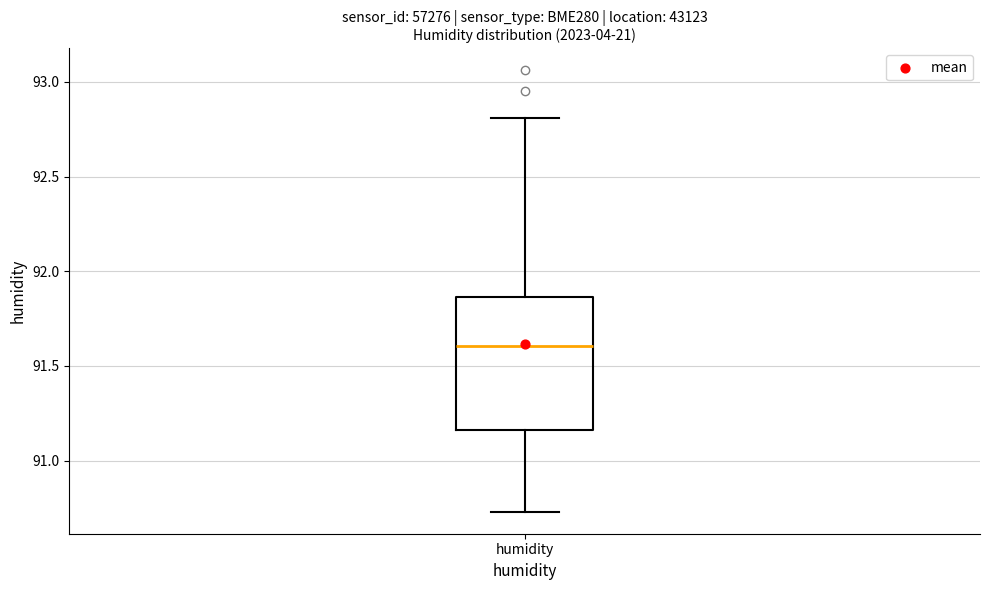

Read this box plot against the y-axis: the position of the median line, the range covered by the box, and the ends of both whiskers. The values are not printed on the chart, so give them approximately, as read against the axis.

median 91.60, box 91.15 to 91.85, whiskers 90.75 to 92.80